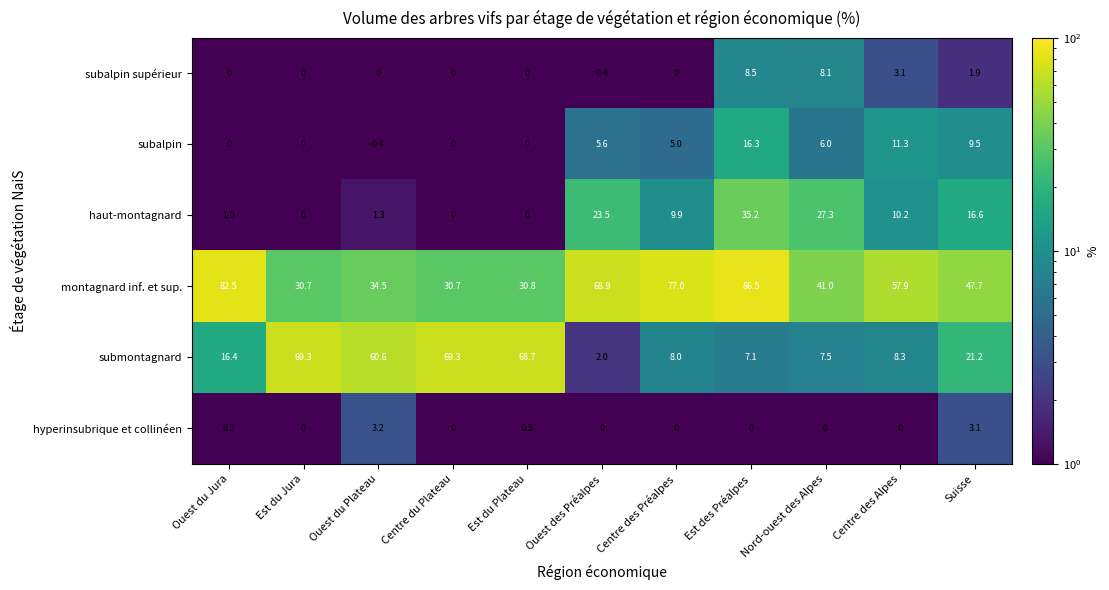

What is the sum of the subalpin supérieur values at Ouest du Plateau and Suisse?

1.9